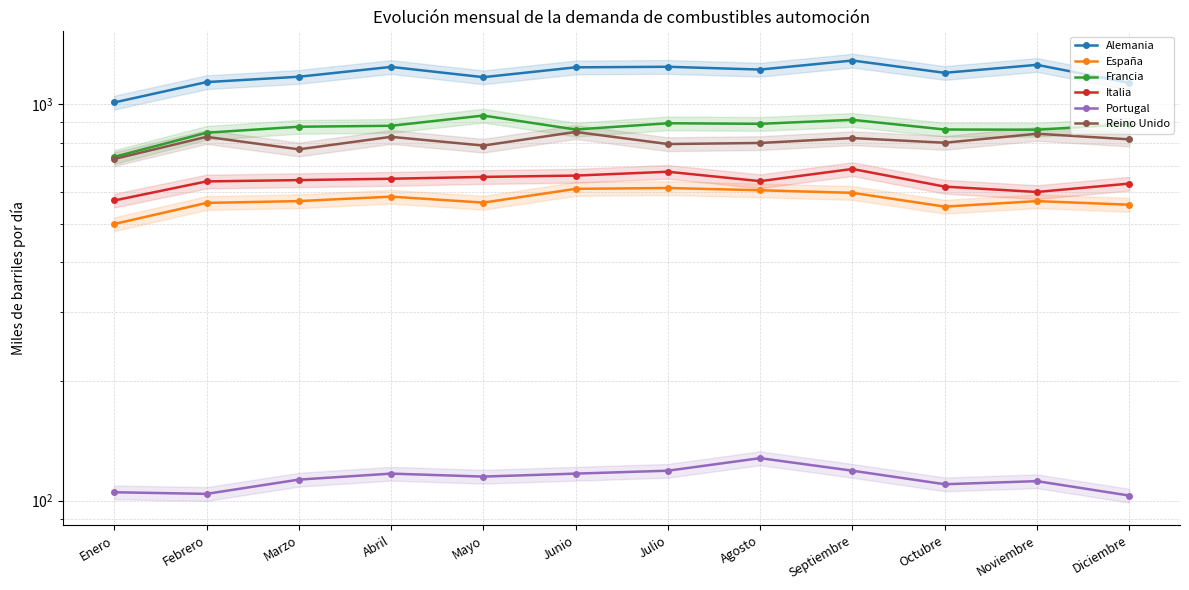

What is the sum of the Alemania values at Octubre and Junio?

2441